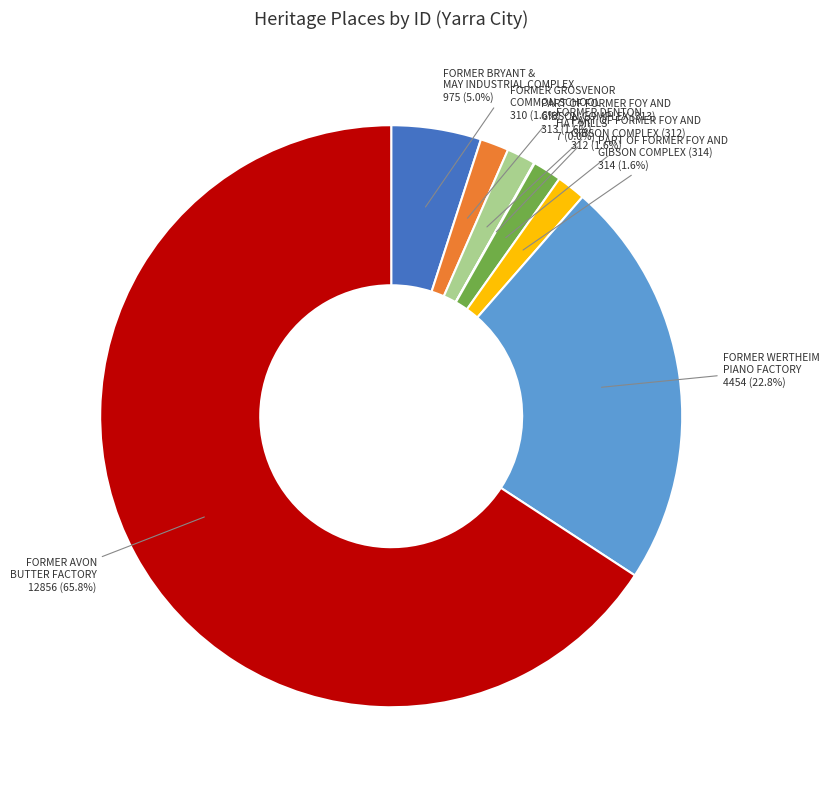

Which slice represents more than half of the pie?

FORMER AVON BUTTER FACTORY